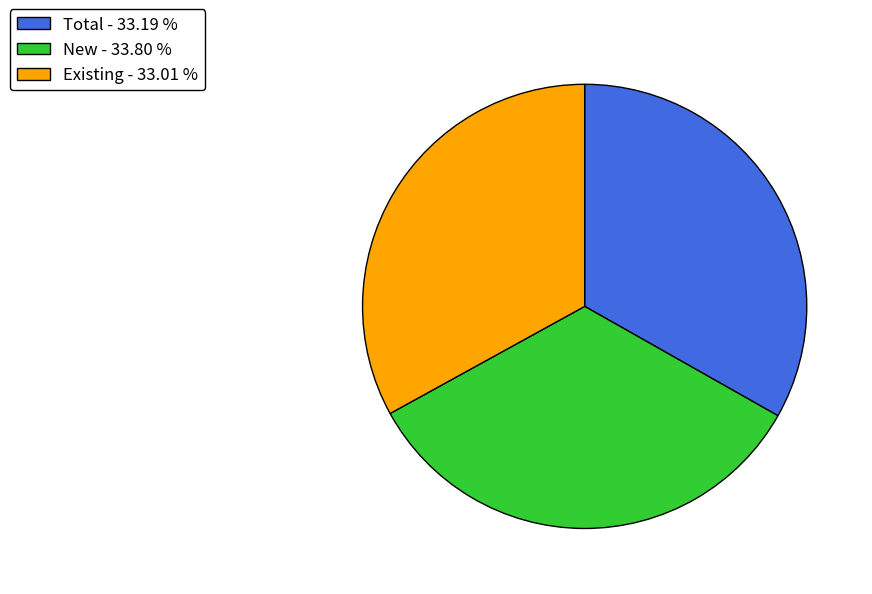

Between New - 33.80 % and Total - 33.19 %, which is larger?

New - 33.80 %